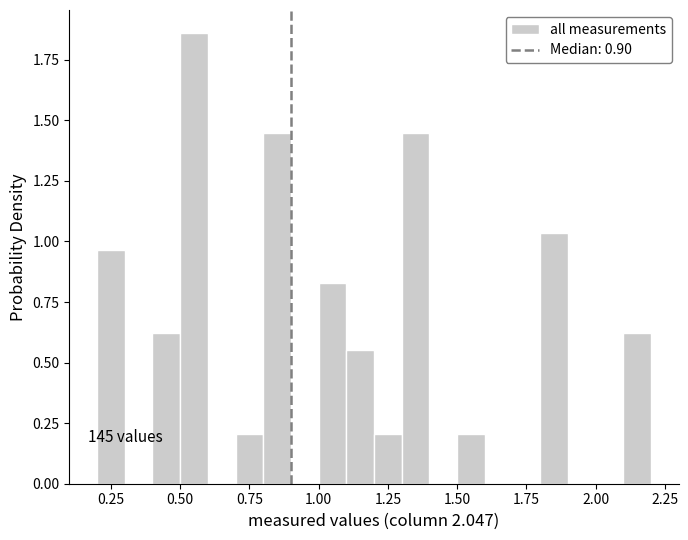

Around what value on the x-axis is the tallest bar? Give the approximate position of its centre, as read against the axis.

0.55